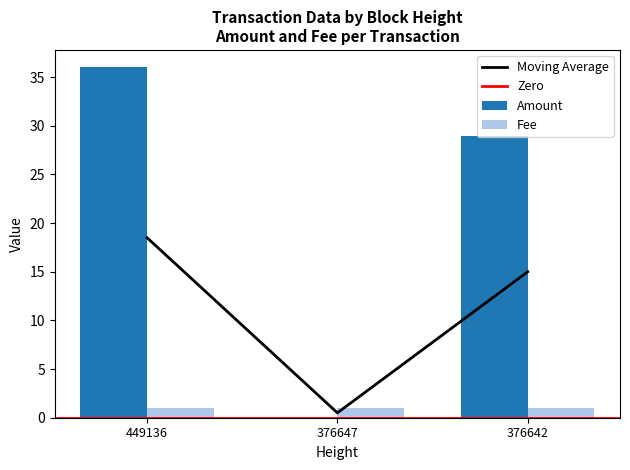

What is the average value?

11.3